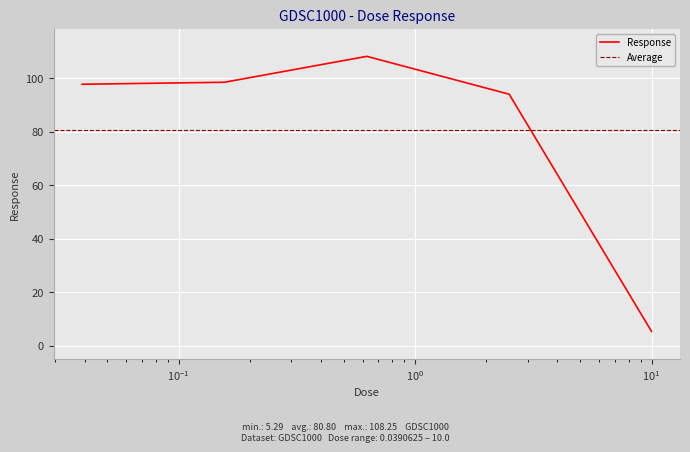

What is the maximum value shown in the chart?

108.3